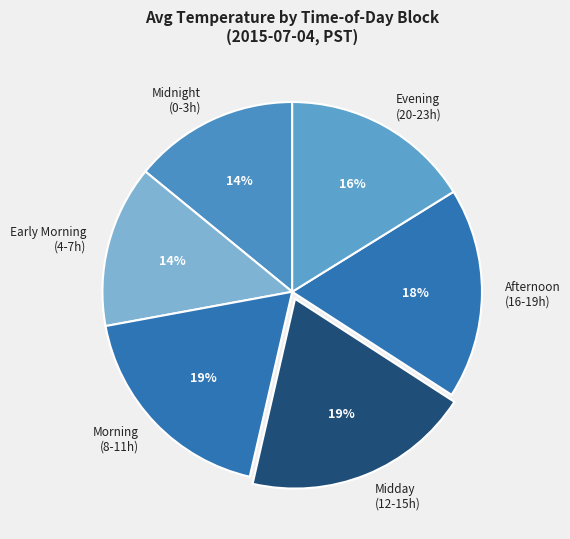

Does any single category account for the majority?

No